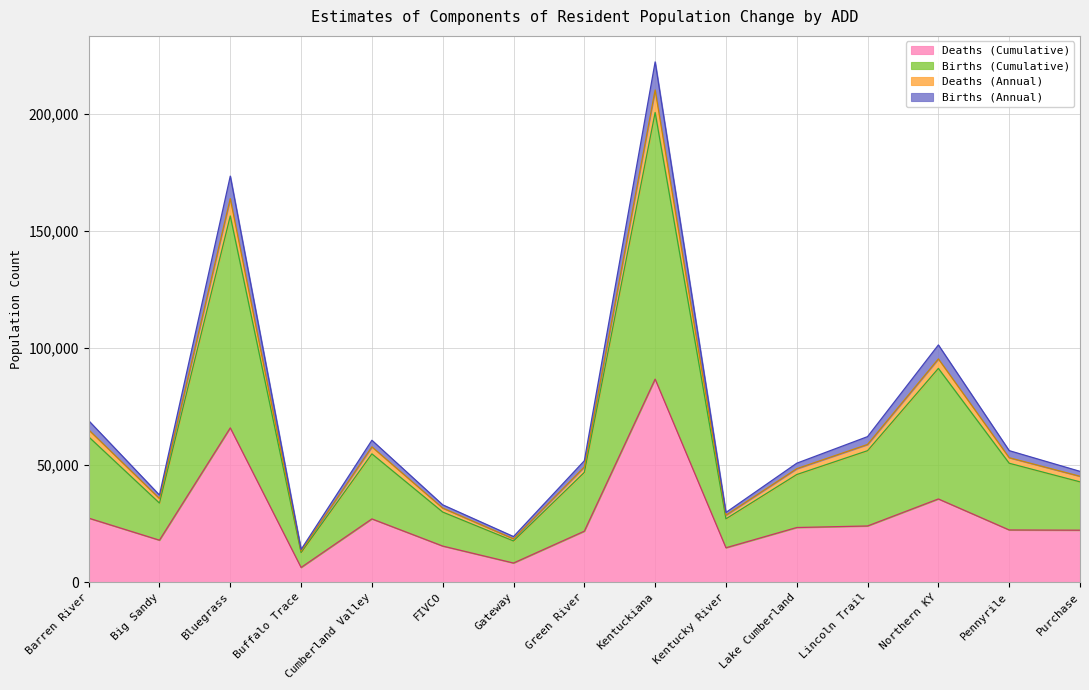

Which series changed the most between Kentucky River and Northern KY?

Births (Cumulative)